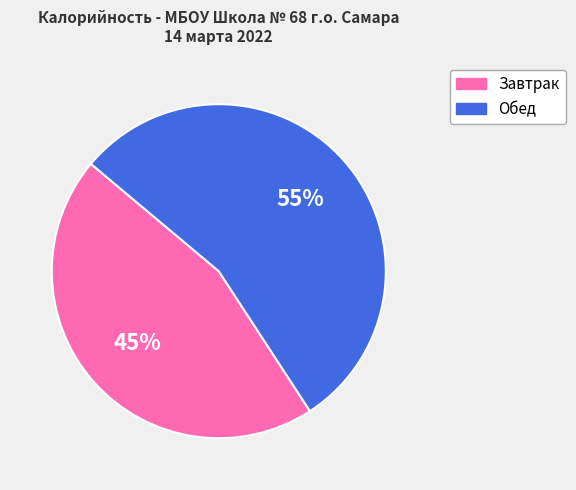

Combined, do Завтрак and Обед account for over 50%?

Yes